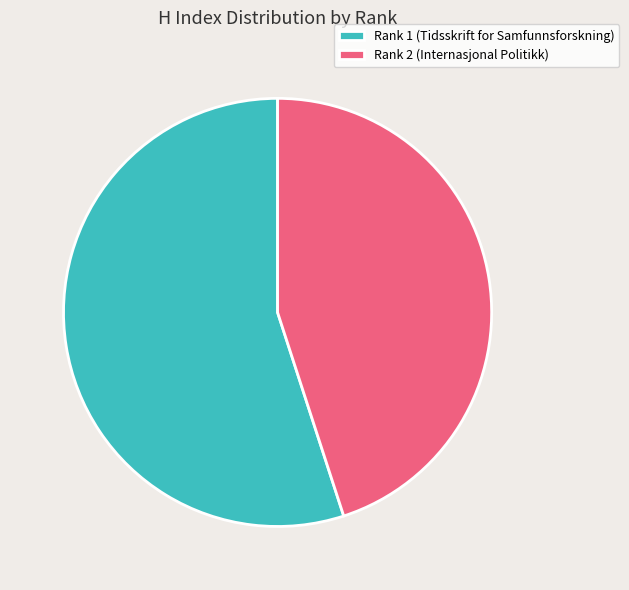

What is the majority slice?

Rank 1 (Tidsskrift for Samfunnsforskning)